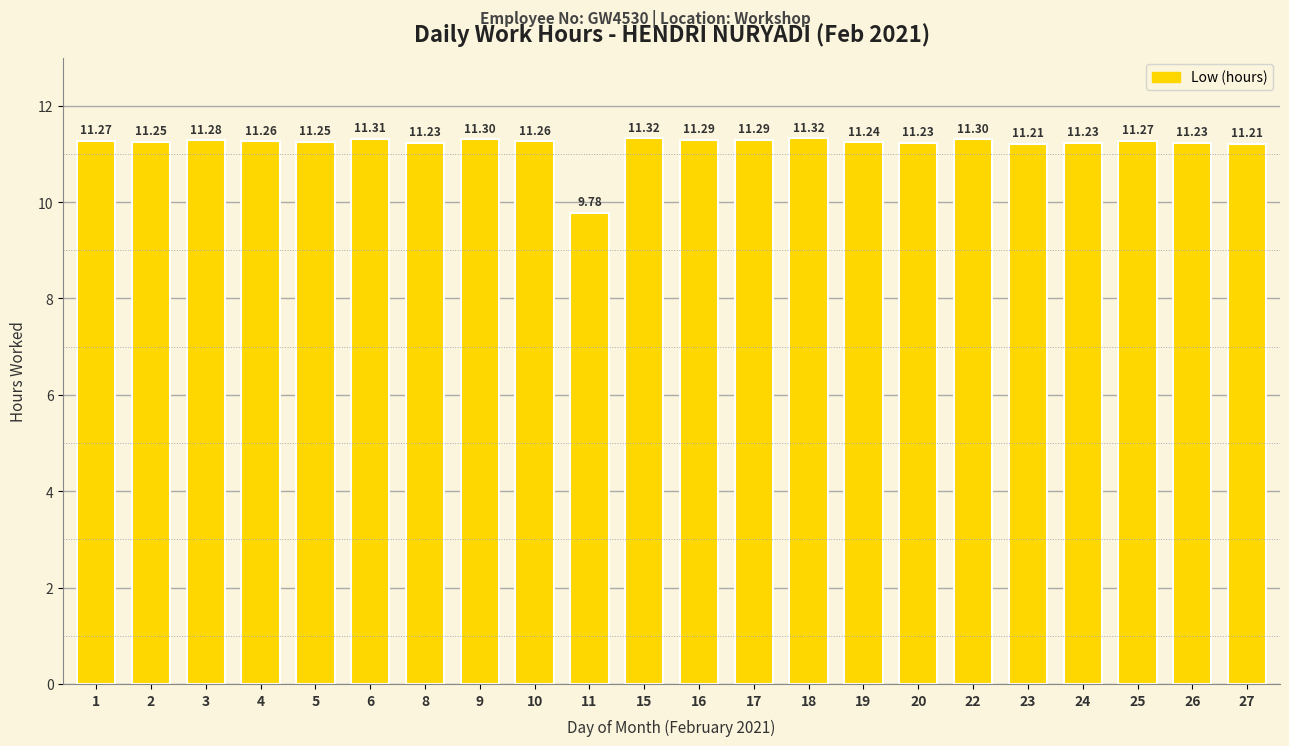

What is the difference between the maximum and minimum values?

1.5